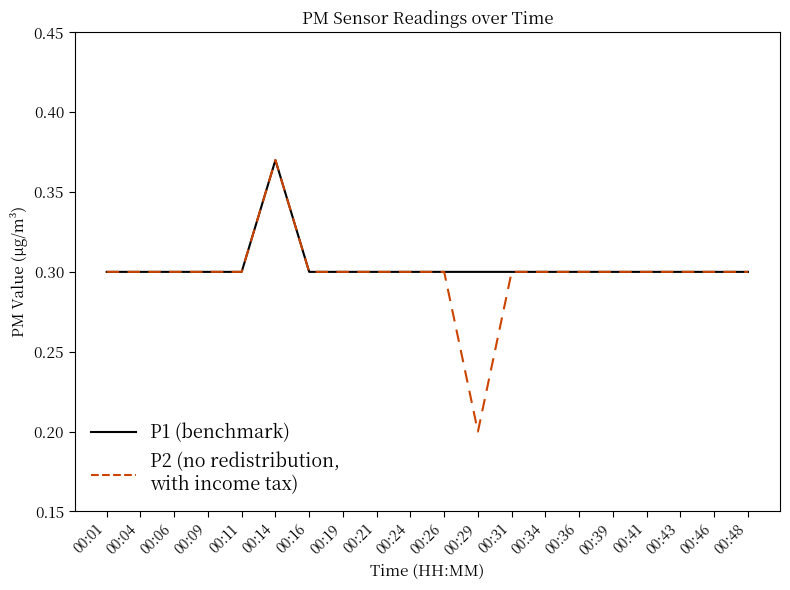

Which category has the lowest value across all series?

00:29